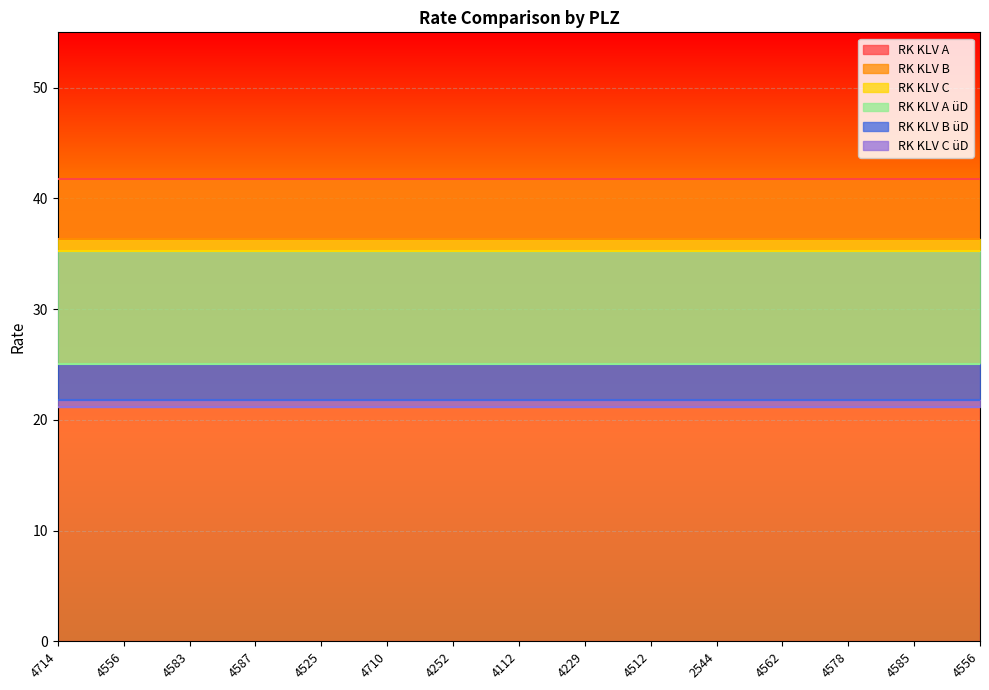

True or false: RK KLV A has more than 2 interior local peaks.

False